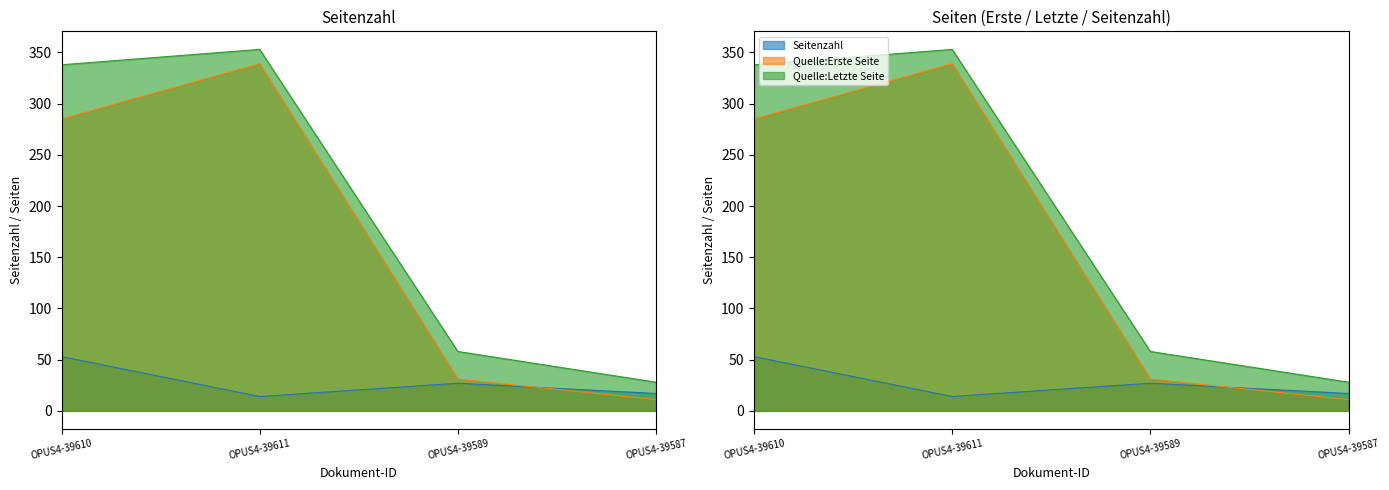

Rank the series by their maximum value, from highest to lowest.

Quelle:Letzte Seite, Quelle:Erste Seite, Seitenzahl